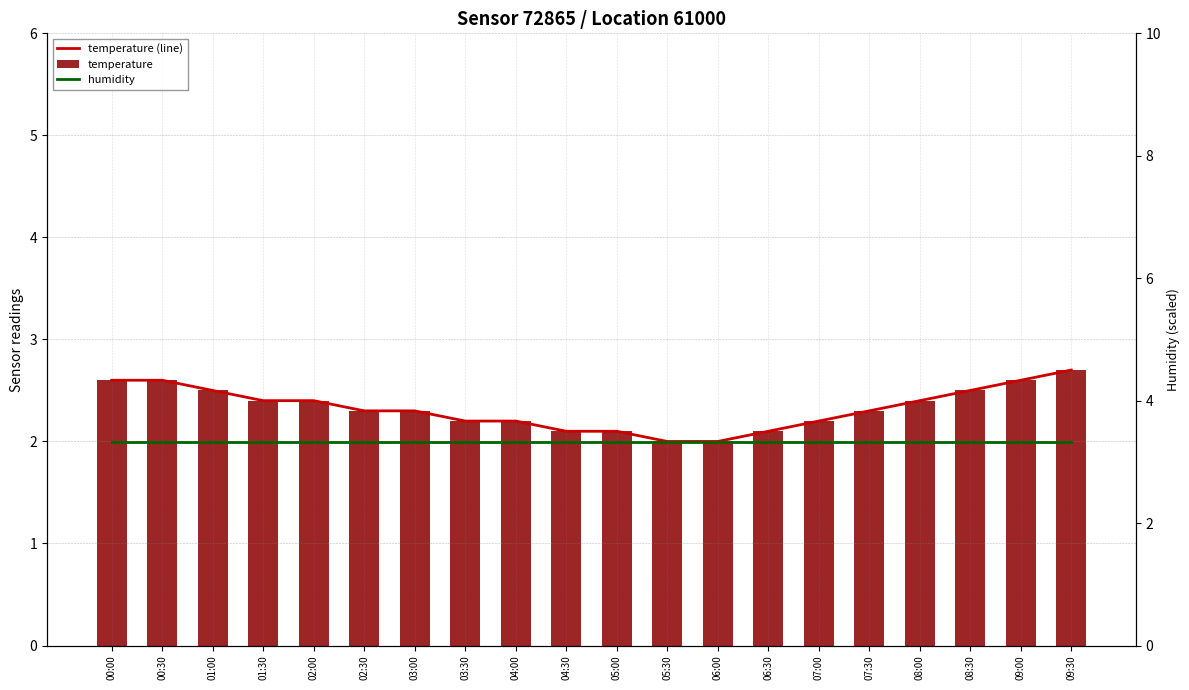

What is the difference between the maximum and minimum values in the temperature series?

0.7